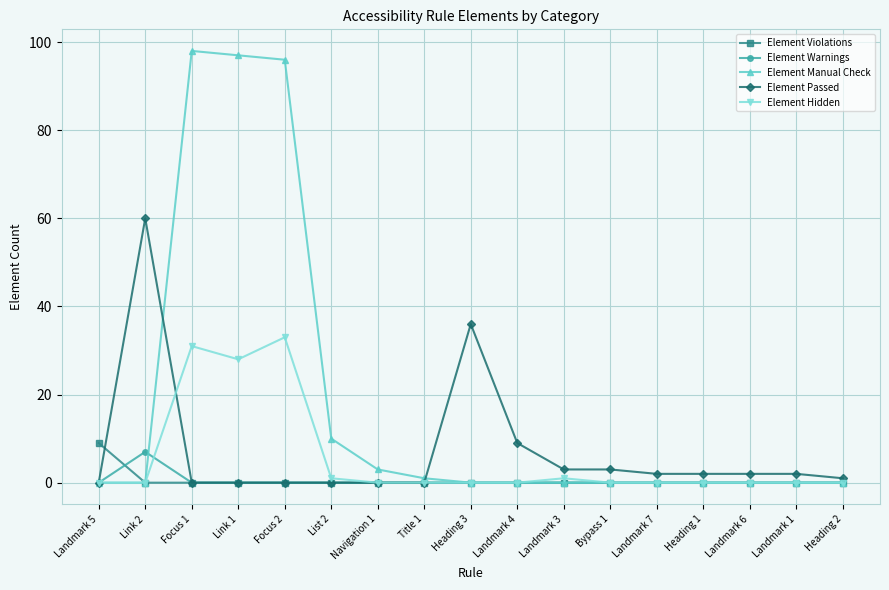

What is the label of the 7th point from the left?

Navigation 1